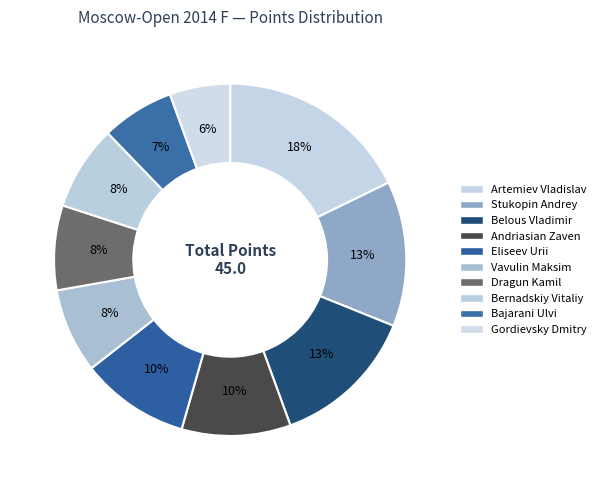

Is it true that Belous Vladimir is 27% of the pie?

False